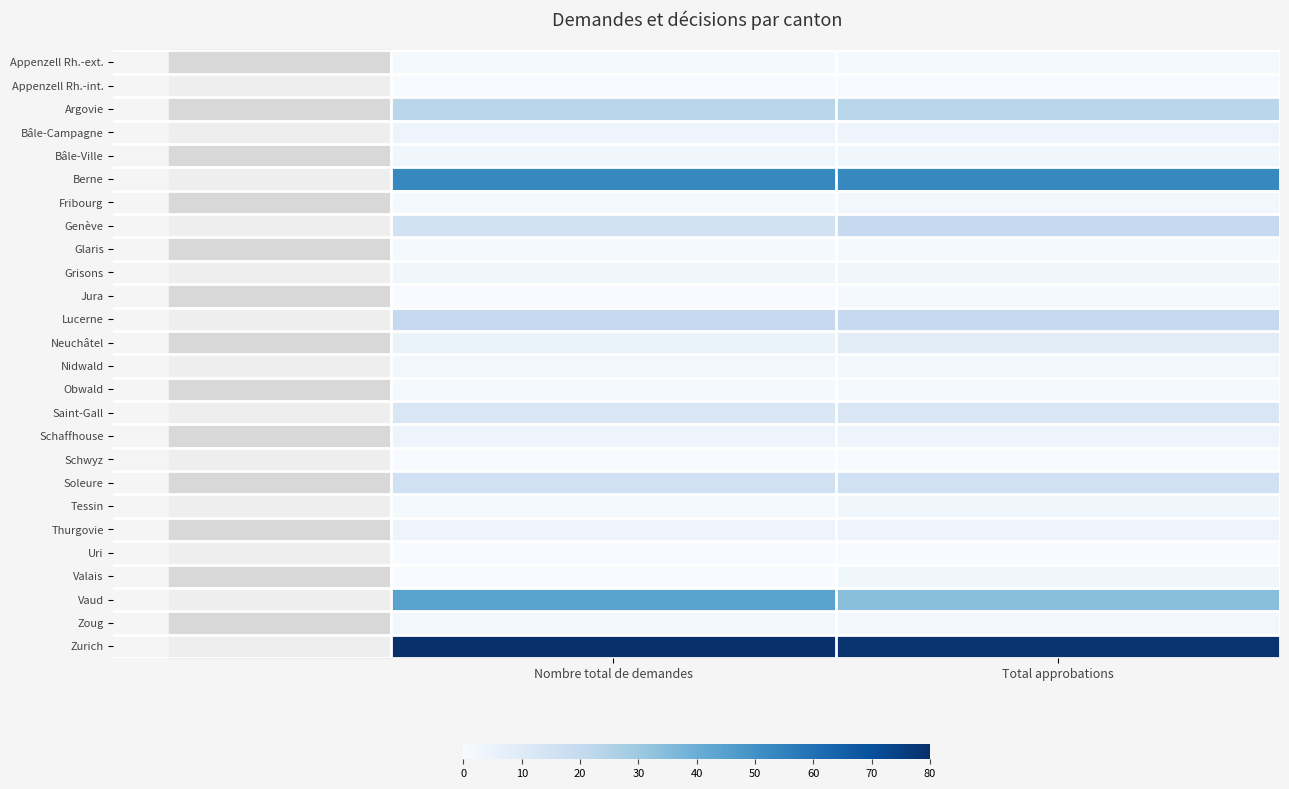

Count the number of data series in this chart.

26